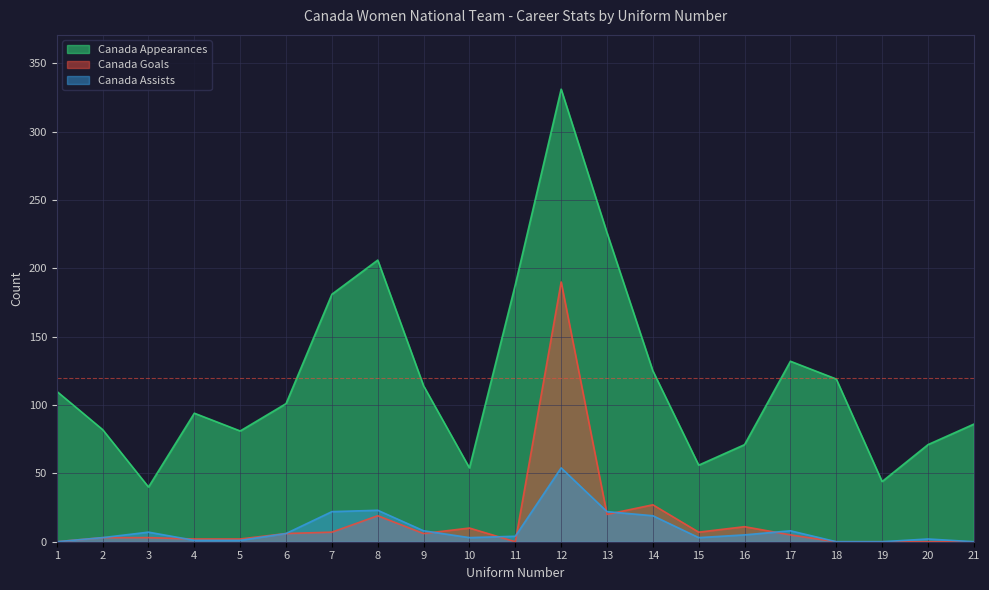

True or false: Canada Appearances and Canada Assists intersect in this chart.

False